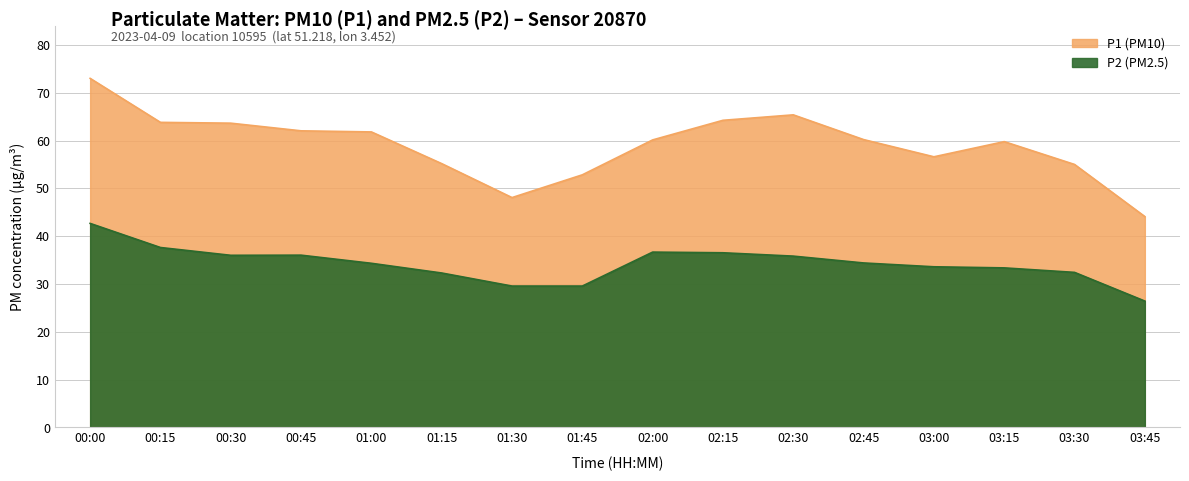

What are all the series names shown in the legend?

P1, P2